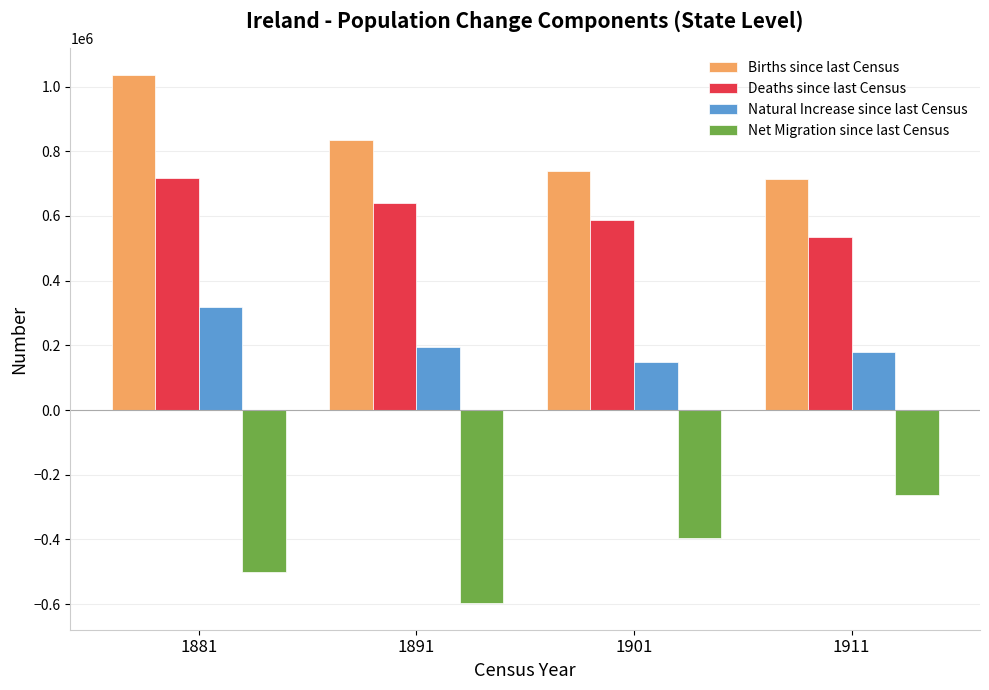

What is the difference between the highest and lowest values at 1891?

1432397